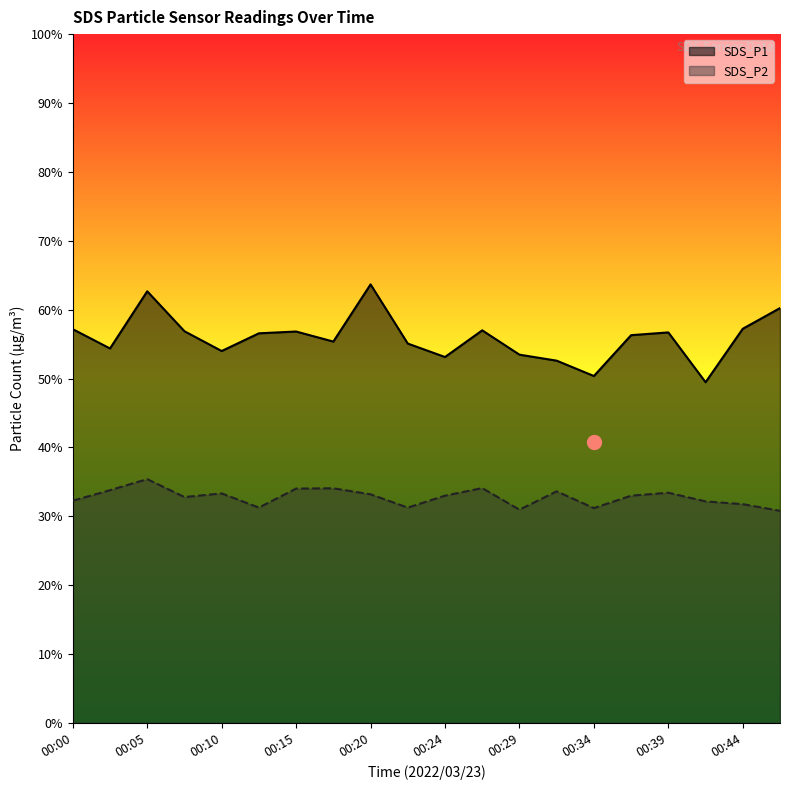

Which series has the largest total across all categories?

SDS_P1